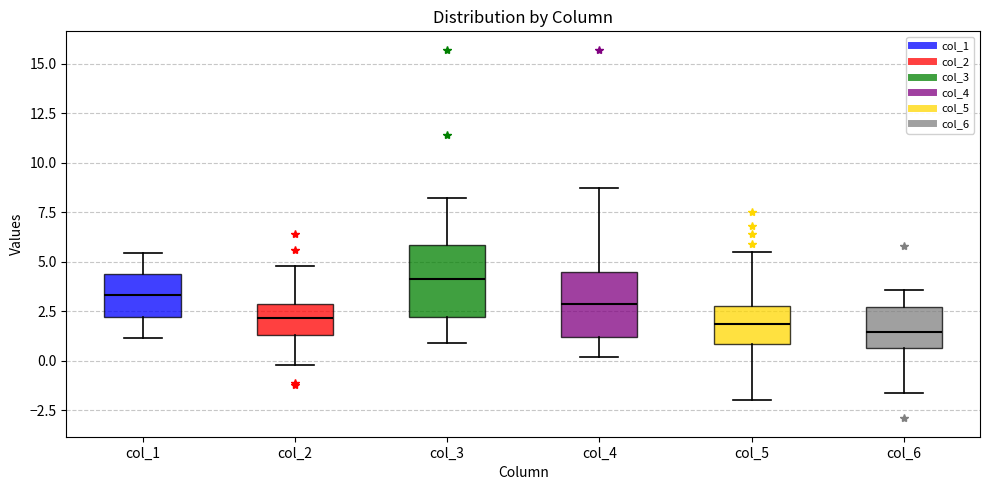

Which box's median line is the highest?

col_3